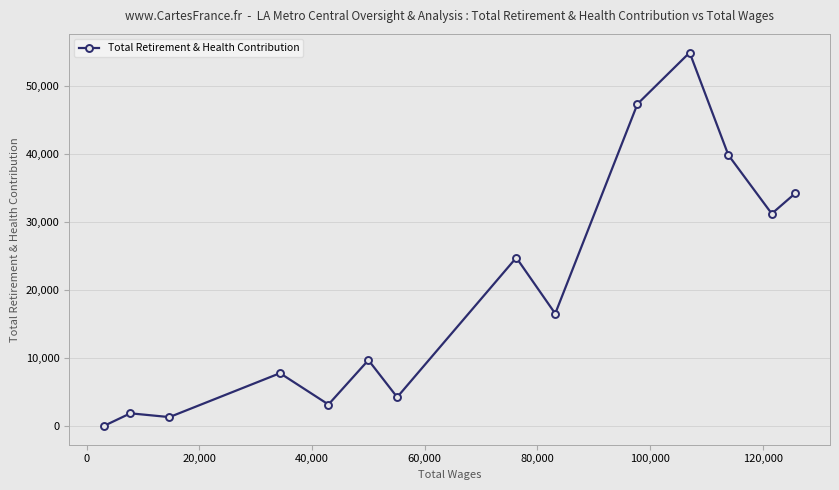

What is the greatest value displayed?

54980